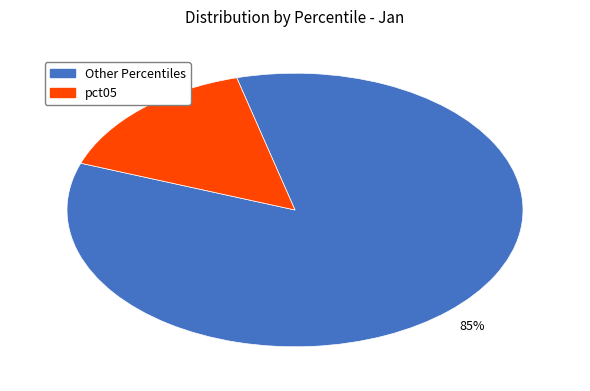

To the nearest percent, what is the average slice percentage?

50%